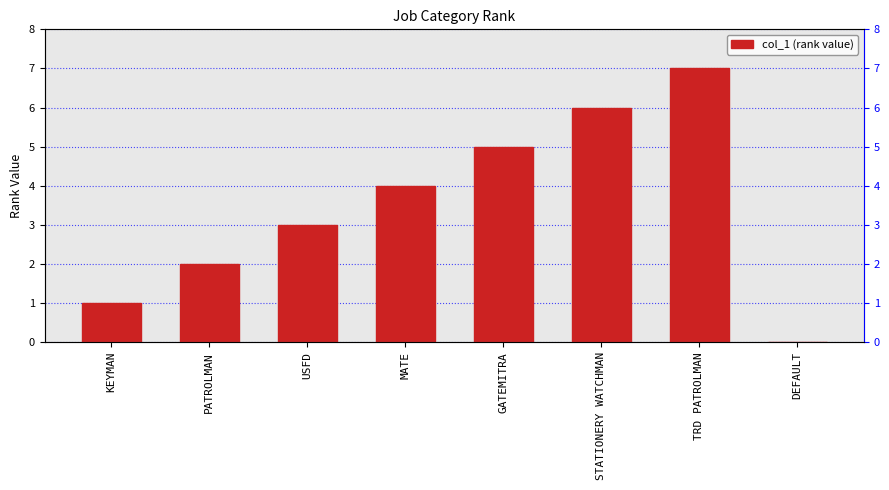

What is the change in value from KEYMAN to GATEMITRA?

+4